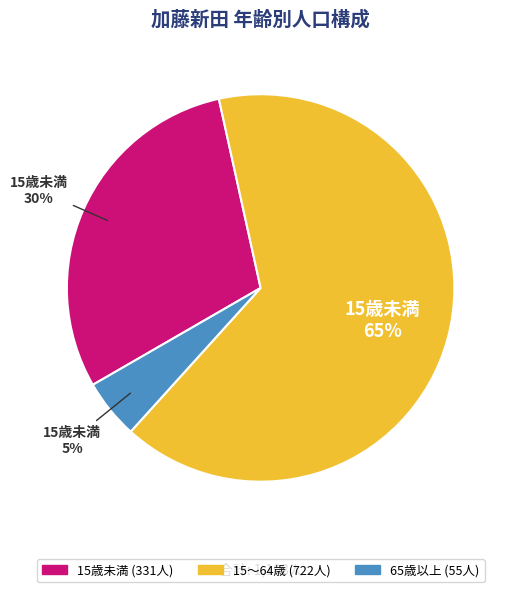

Which category has the biggest portion of the pie?

15～64歳